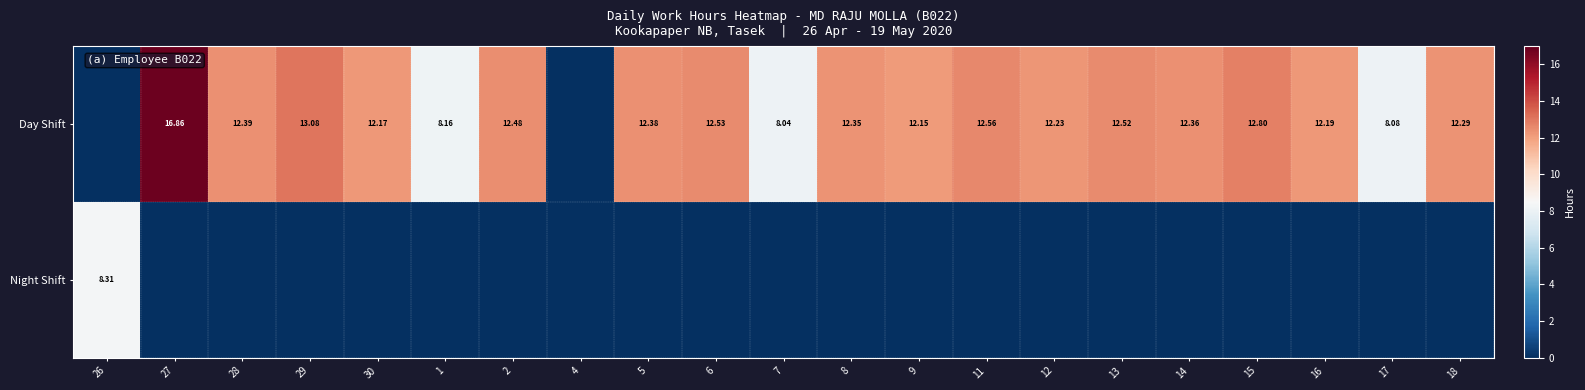

Which has a higher value, 4 or 2?

2